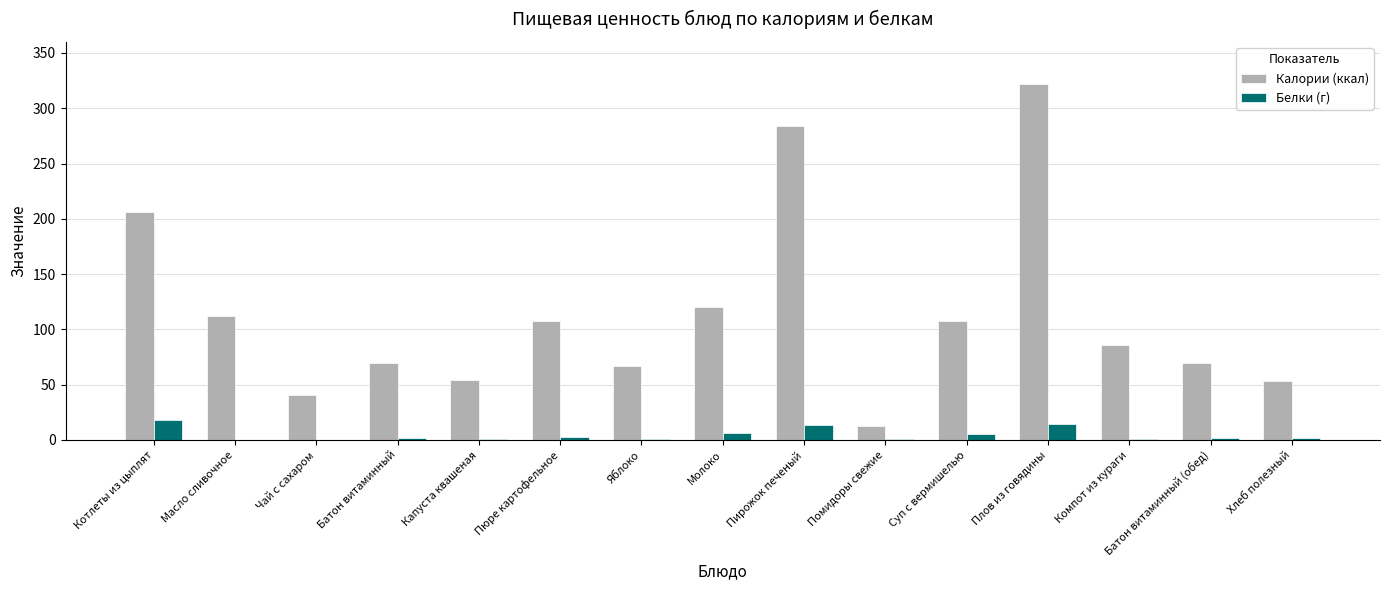

What is the highest value of the Калории (ккал) series?

322.0